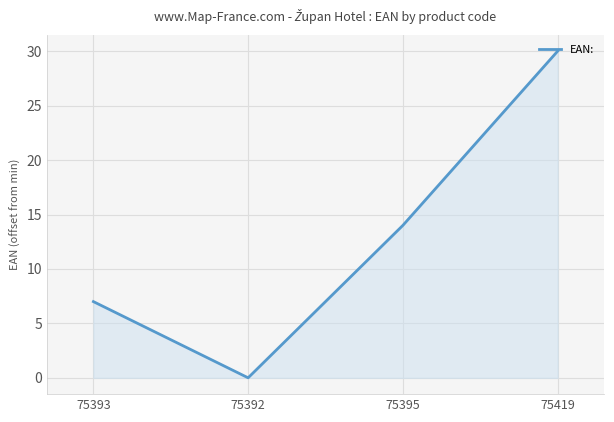

List the labels in order of value, largest first.

75419, 75395, 75393, 75392